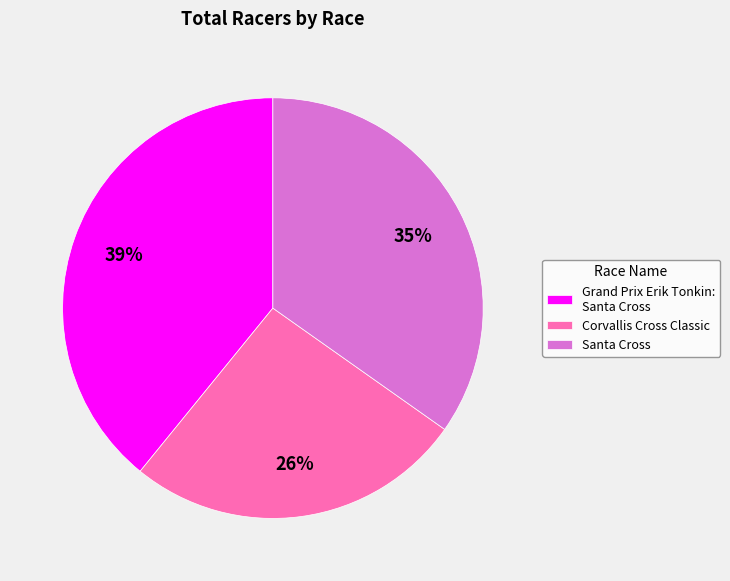

How many slices are in this pie chart?

3